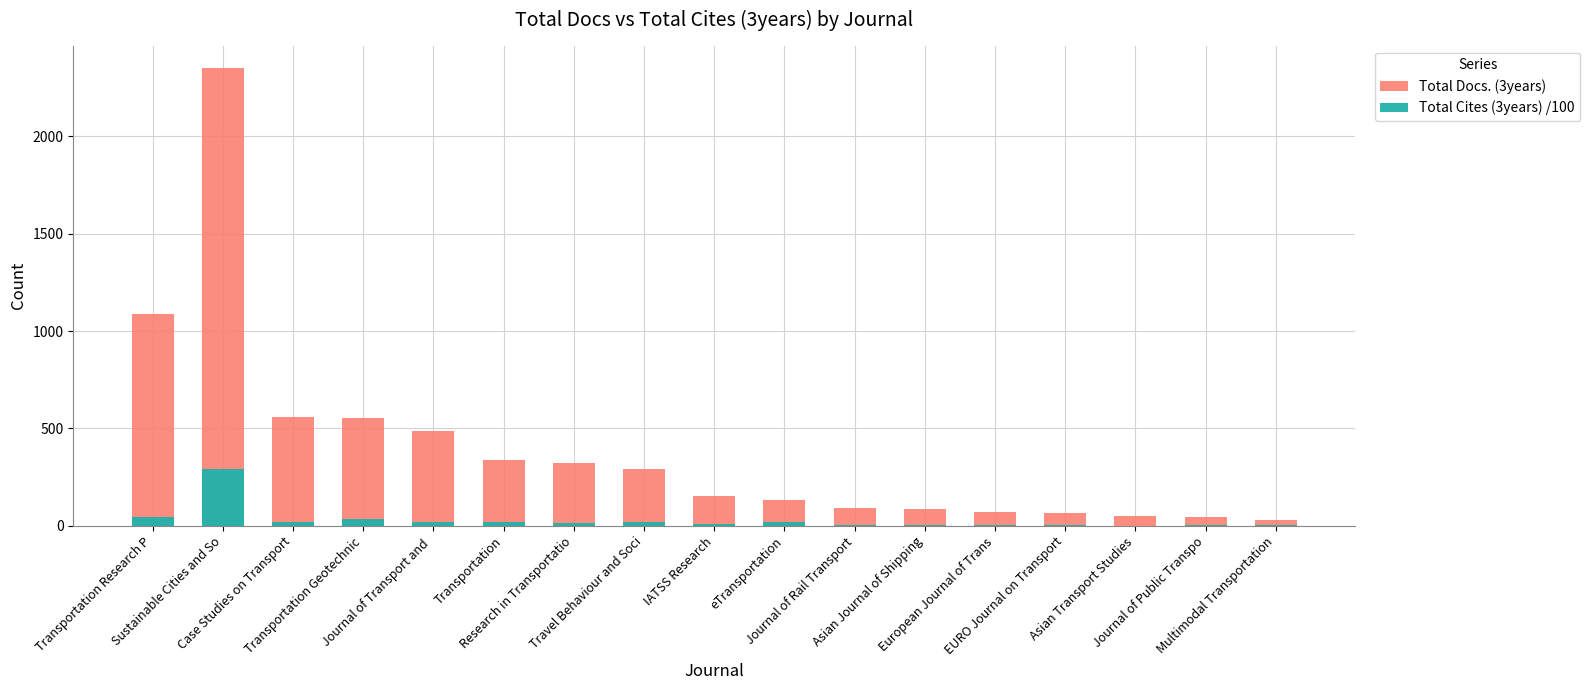

At how many categories does at least one series exceed 1602?

1